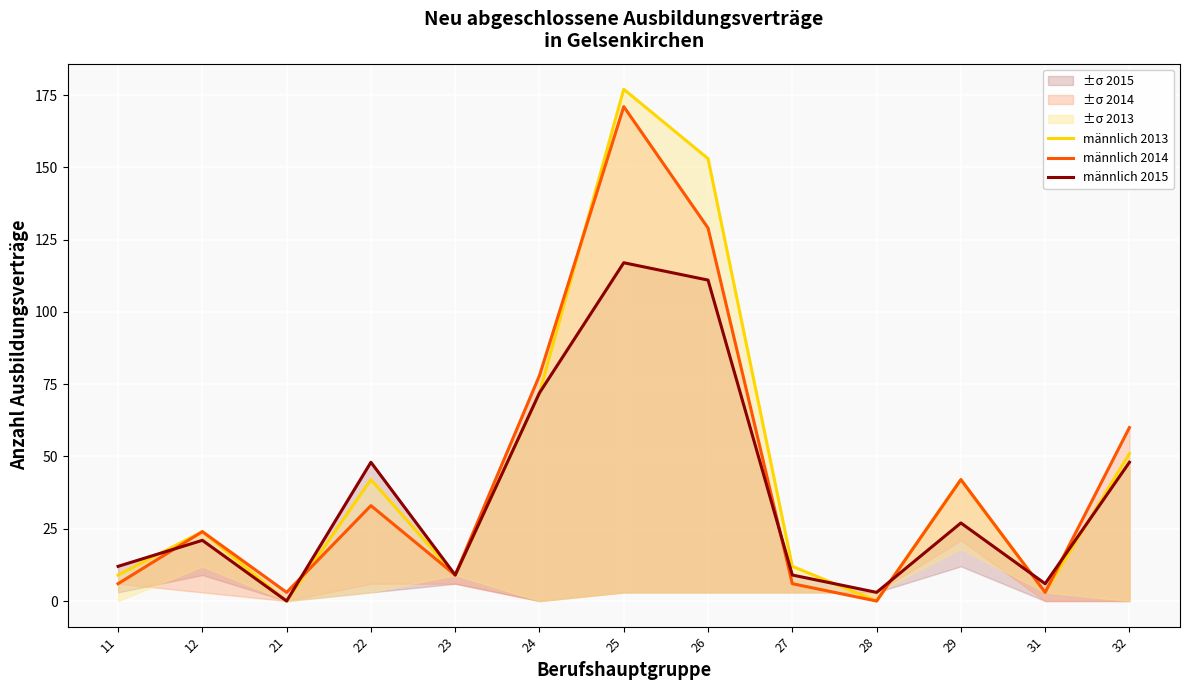

Where is männlich 2013 nearest to the value 88?

24